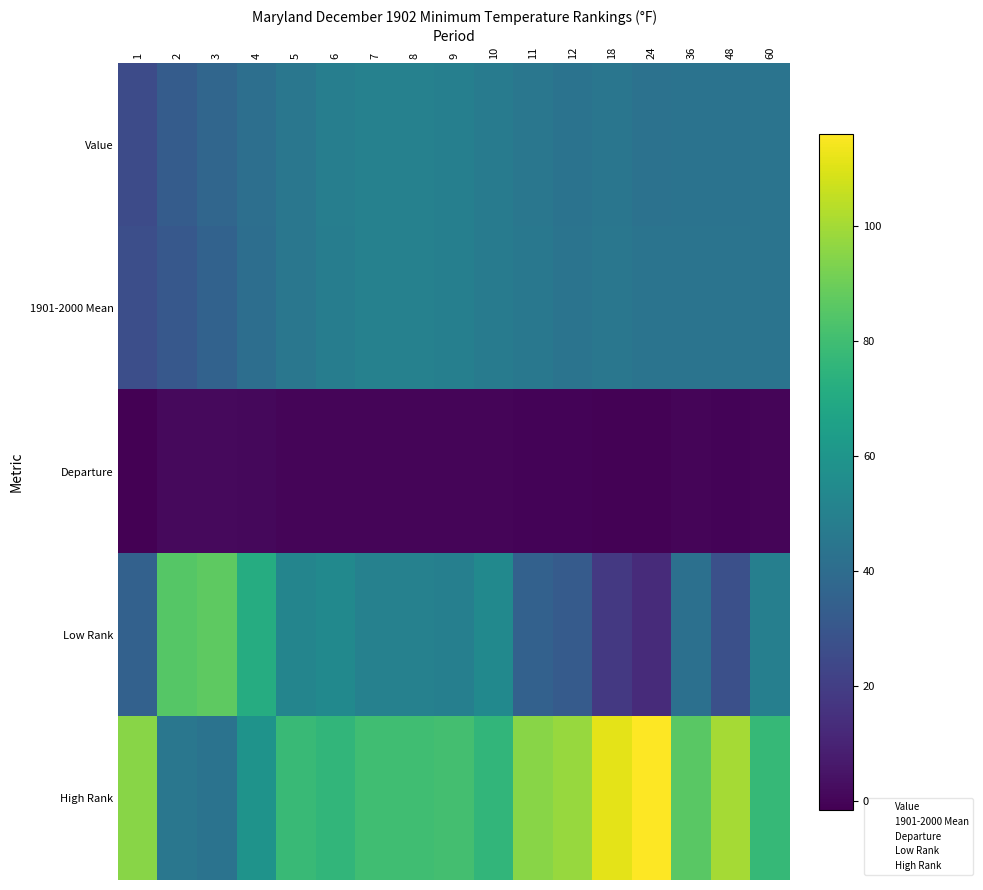

Rank the series at 11 from highest to lowest value.

High Rank, 1901-2000 Mean, Value, Low Rank, Departure